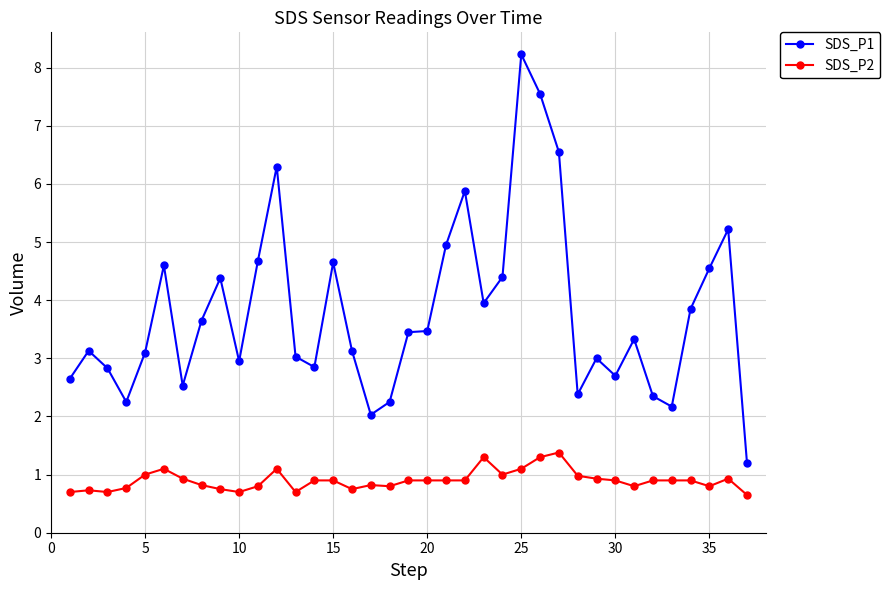

What is the maximum value shown in the chart?

8.2